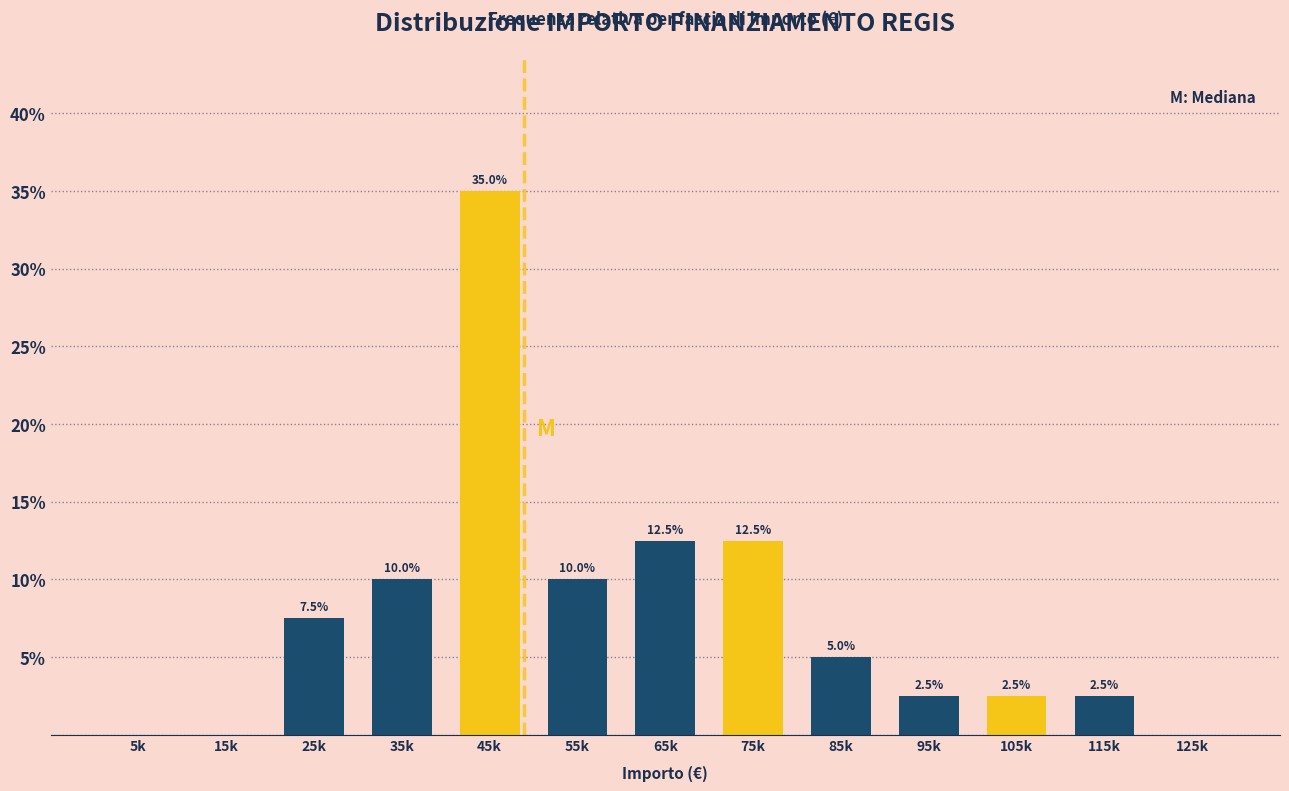

Reading left to right, transcribe all the data shown in this chart.

5k=0.0	15k=0.0	25k=7.5	35k=10.0	45k=35.0	55k=10.0	65k=12.5	75k=12.5	85k=5.0	95k=2.5	105k=2.5	115k=2.5	125k=0.0